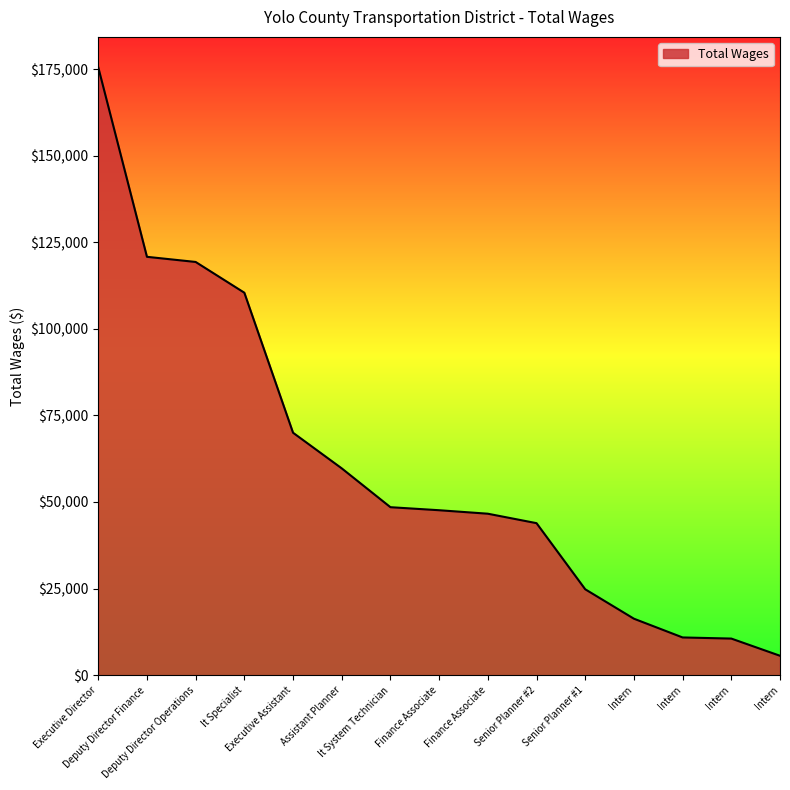

The chart shows a value of 163856 at Deputy Director Operations. True or false?

False